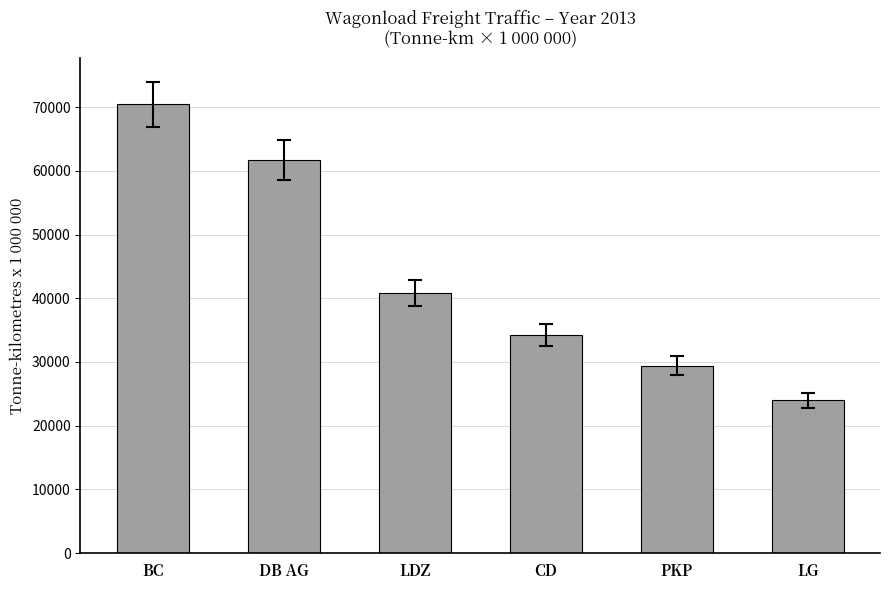

True or false: the data shows 23971 at LG.

True